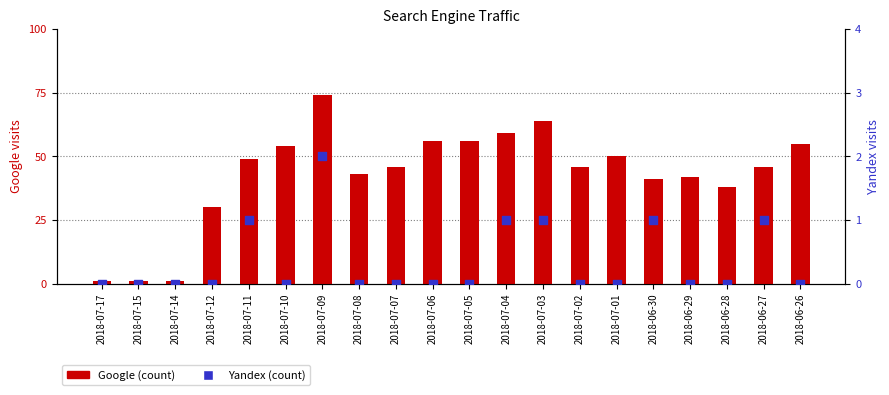

Which series has the largest Y range (max minus min)?

Google